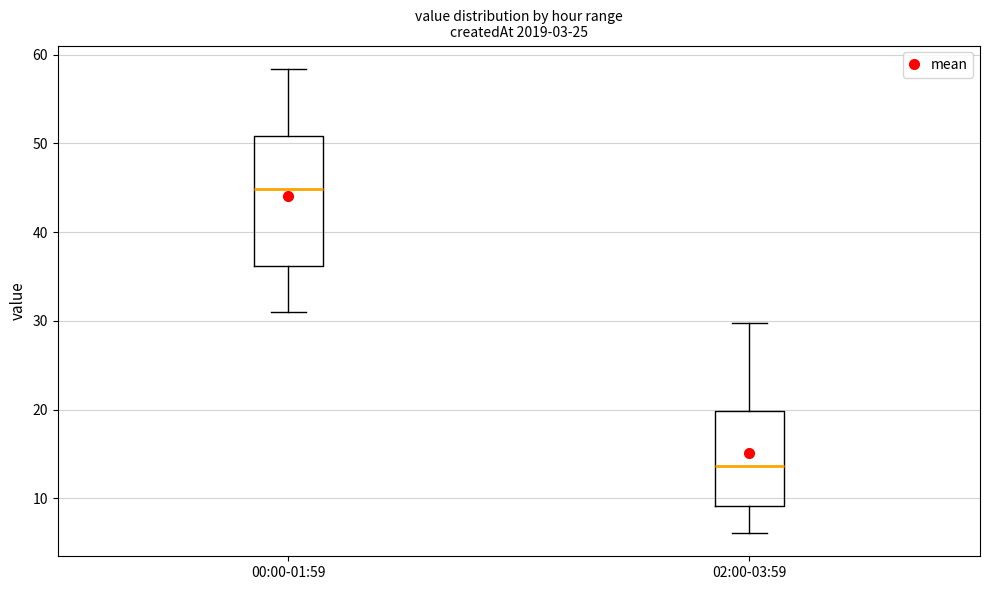

Reading left to right, transcribe this box plot: for each box, give where its median line is, the range the box spans, and where its two whiskers end, as read against the y-axis. The values are not printed on the chart, so give them approximately, as read against the axis.

00:00-01:59: median 45, box 36 to 51, whiskers 31 to 58
02:00-03:59: median 14, box 9 to 20, whiskers 6 to 30